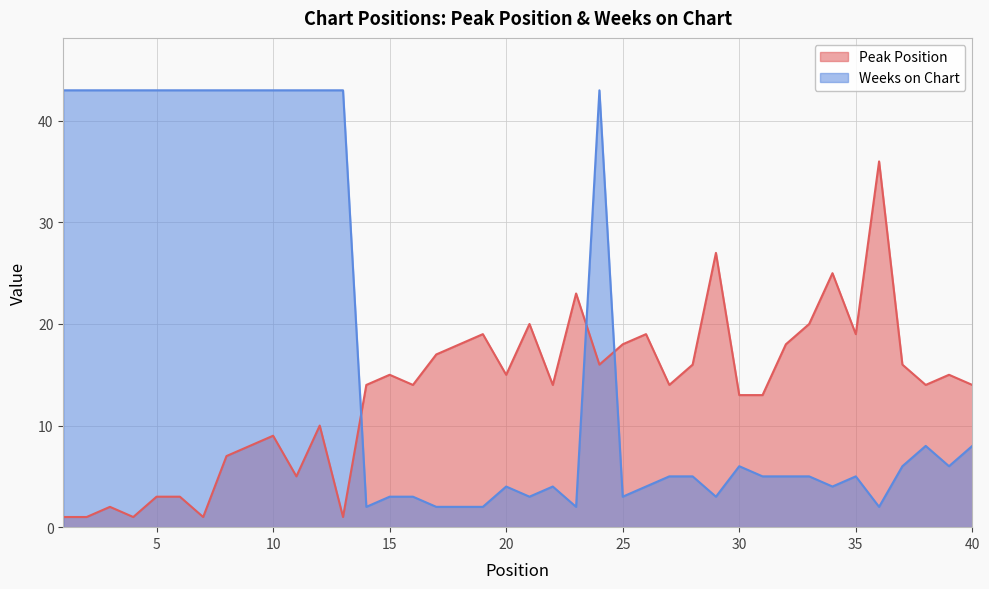

What is the minimum value shown in the chart?

1